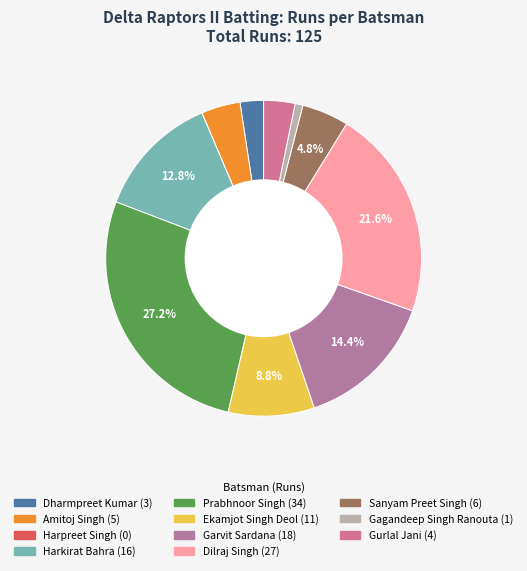

Between Garvit Sardana and Prabhnoor Singh, which is larger?

Prabhnoor Singh